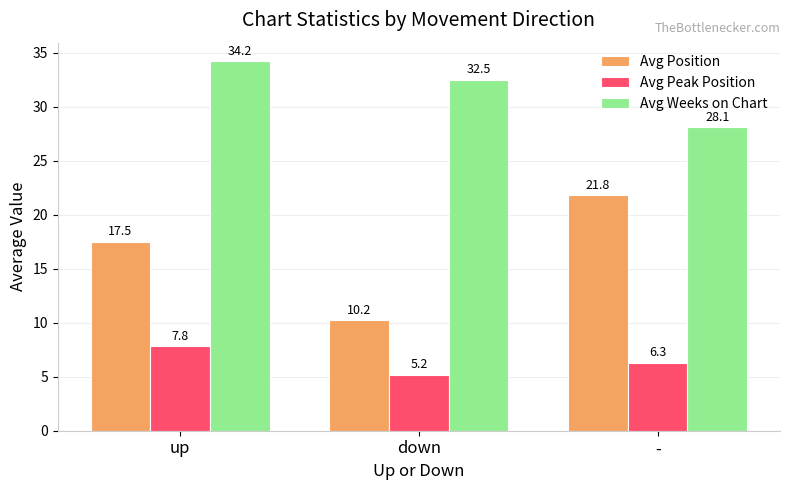

Is it true that Avg Position equals 17.5 at up?

True